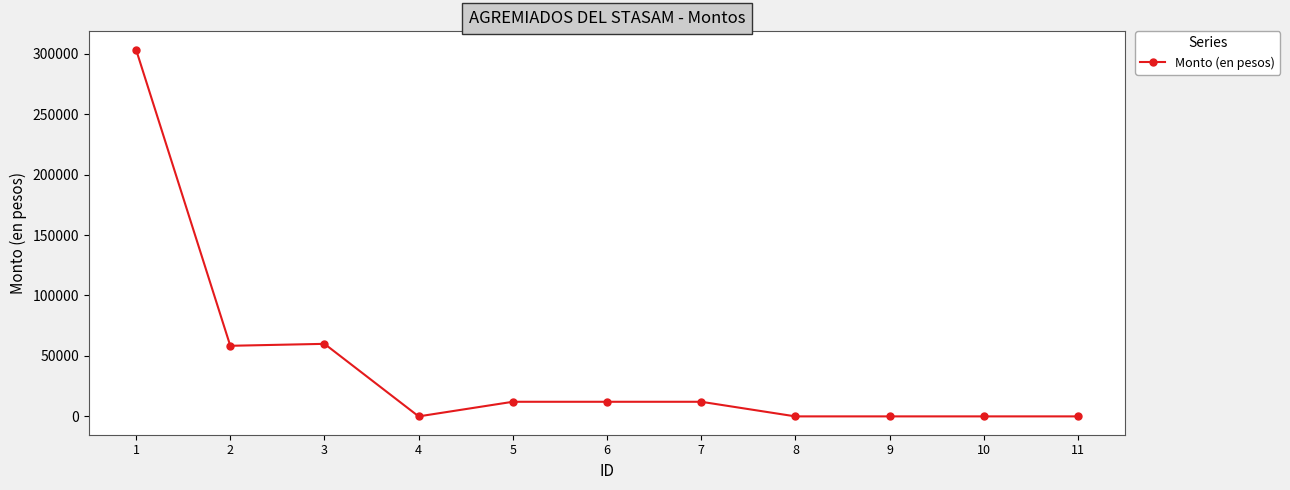

How many lines are shown in the chart?

1